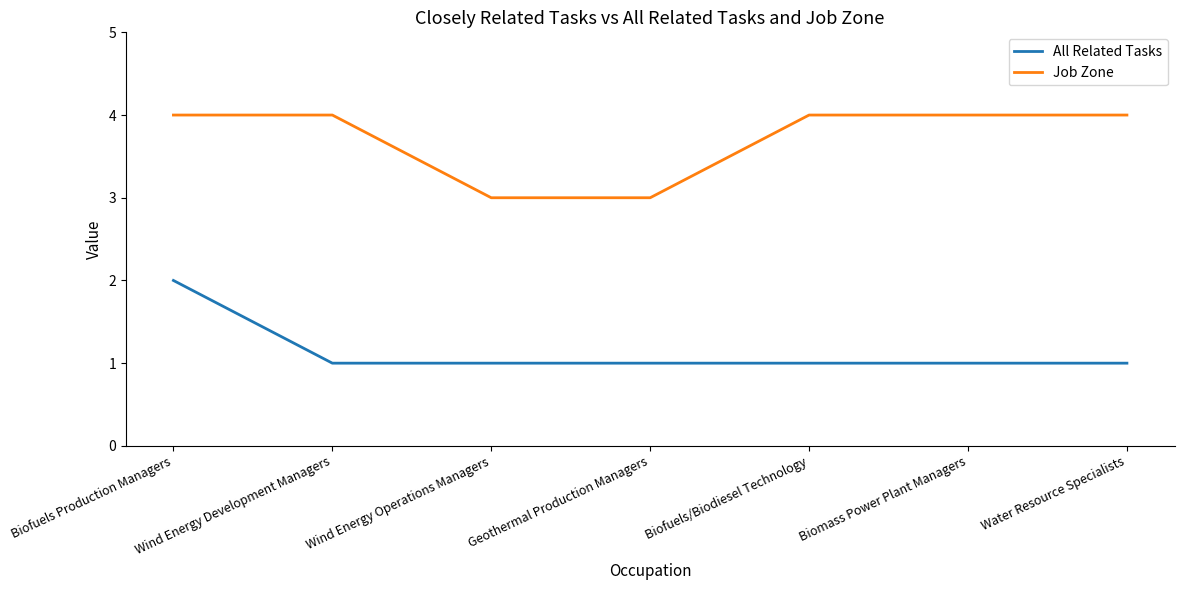

List the series in order of their overall mean, highest first.

Job Zone, All Related Tasks